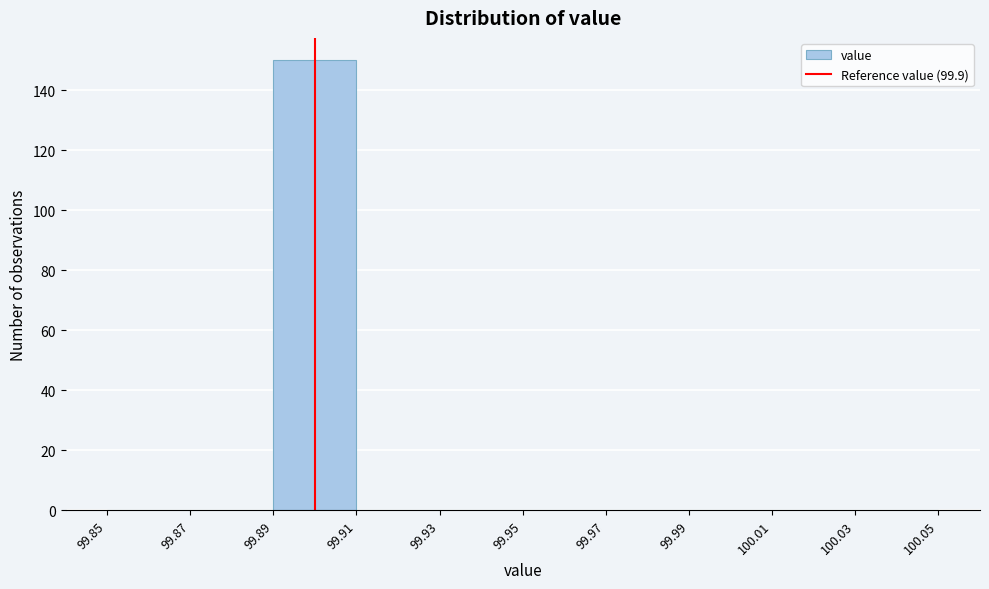

Reading left to right, transcribe this chart: for each bar, give the range it covers on the x-axis and its height. The values are not printed on the chart, so give them approximately, as read against the axis.

99.85 to 99.87: 0
99.87 to 99.89: 0
99.89 to 99.91: 150
99.91 to 99.93: 0
99.93 to 99.95: 0
99.95 to 99.97: 0
99.97 to 99.99: 0
99.99 to 100.01: 0
100.01 to 100.03: 0
100.03 to 100.05: 0